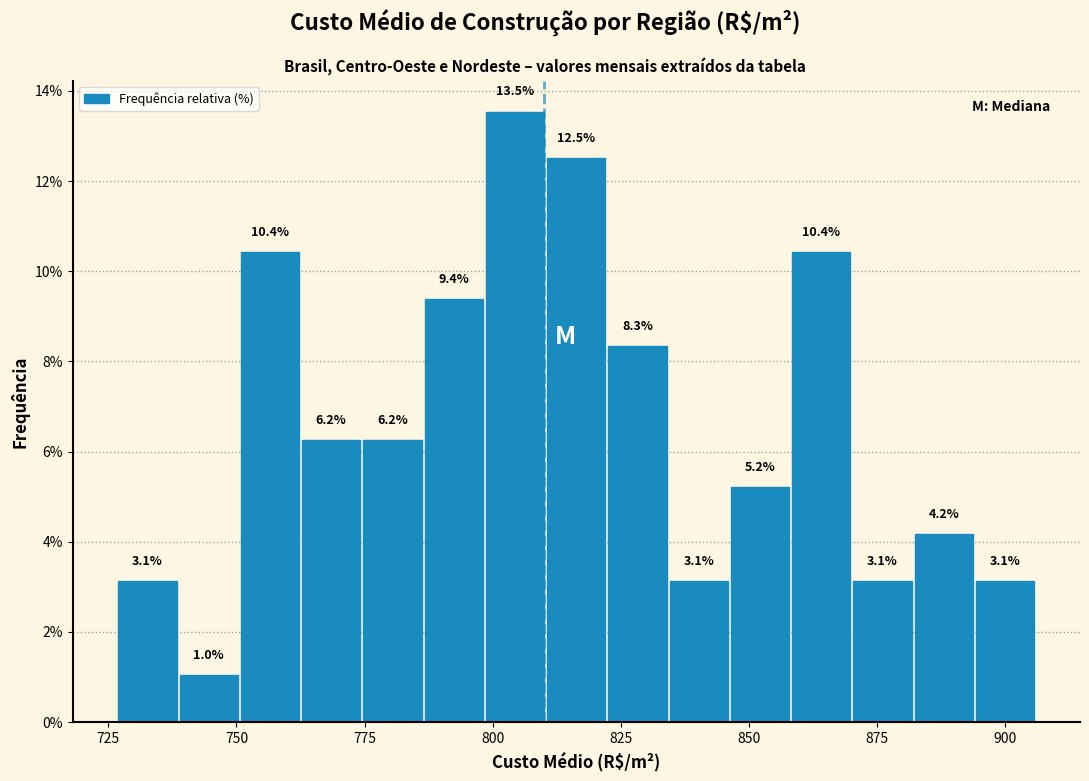

Around what value on the x-axis is the tallest bar? Give the approximate position of its centre, as read against the axis.

805